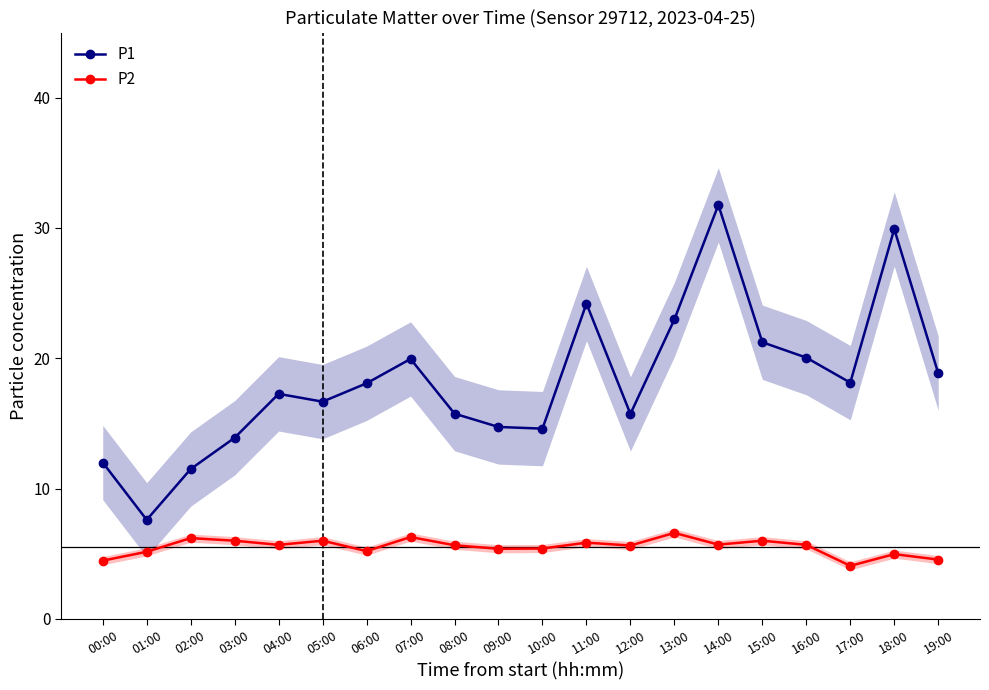

How many values in the P1 series are below 18?

10